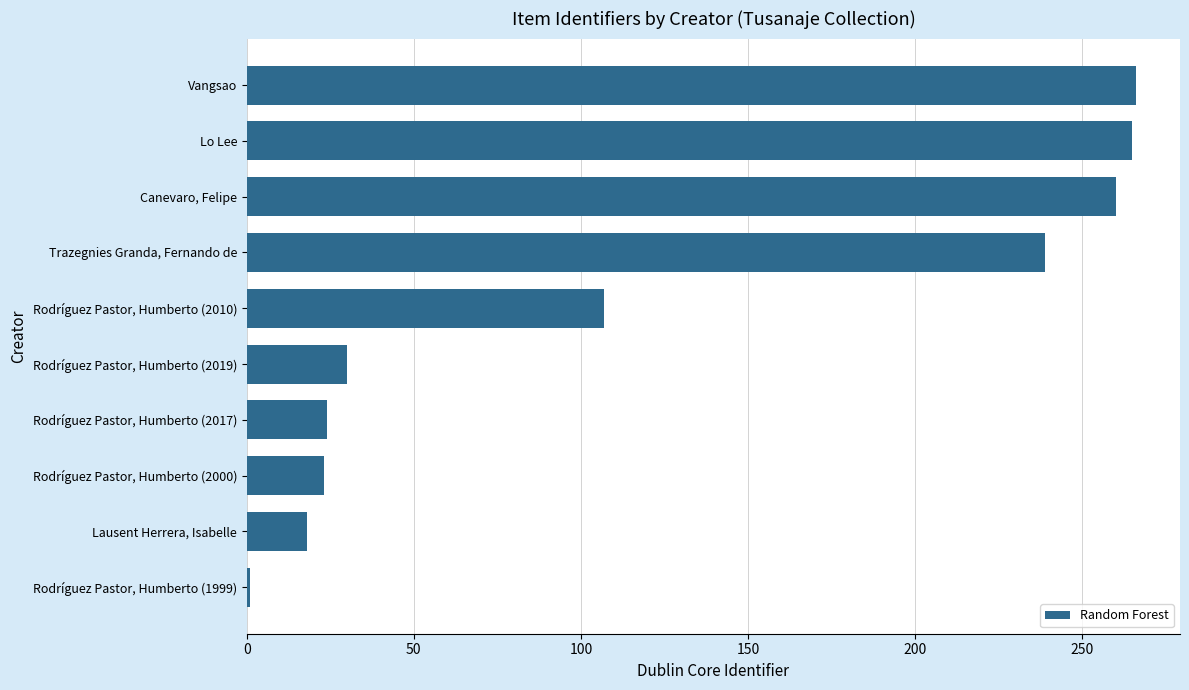

The value at Vangsao is 266. True or false?

True